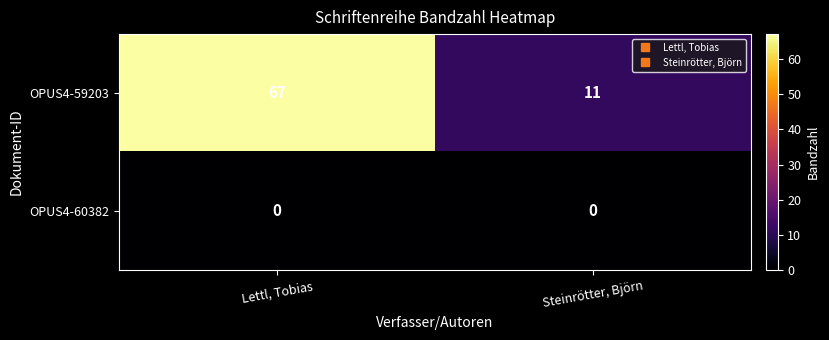

How many series are shown in this chart?

2